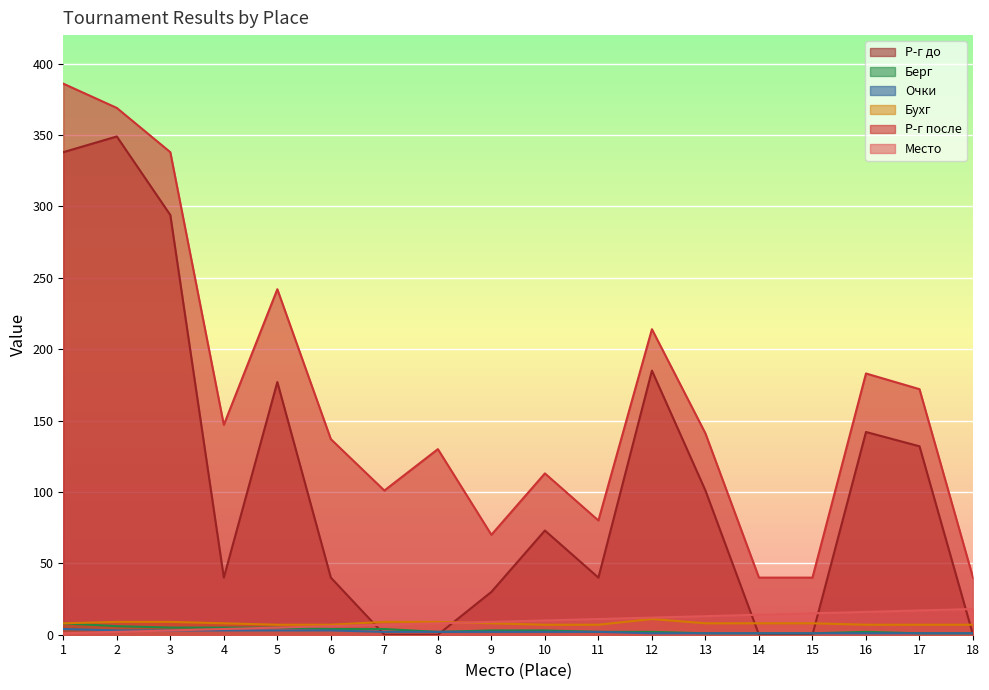

The Место series shows 10 at 15. True or false?

False